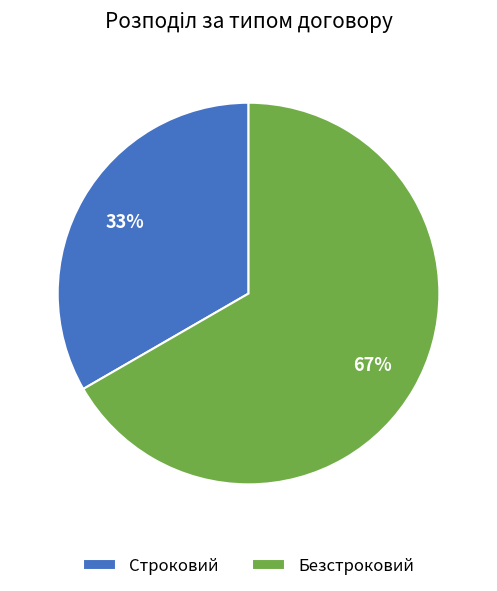

To the nearest percent, what is the combined percentage of Безстроковий and Строковий?

100%